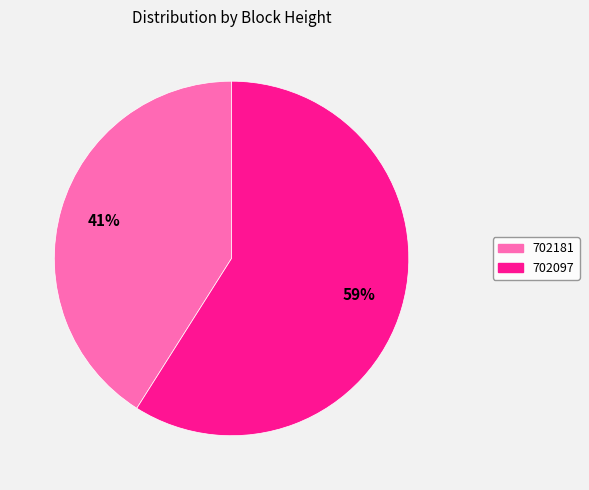

Which has a higher value, 702181 or 702097?

702097